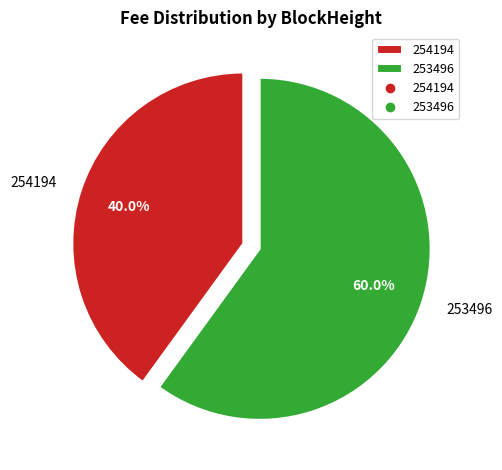

Is it true that 254194 is 25% of the pie?

False